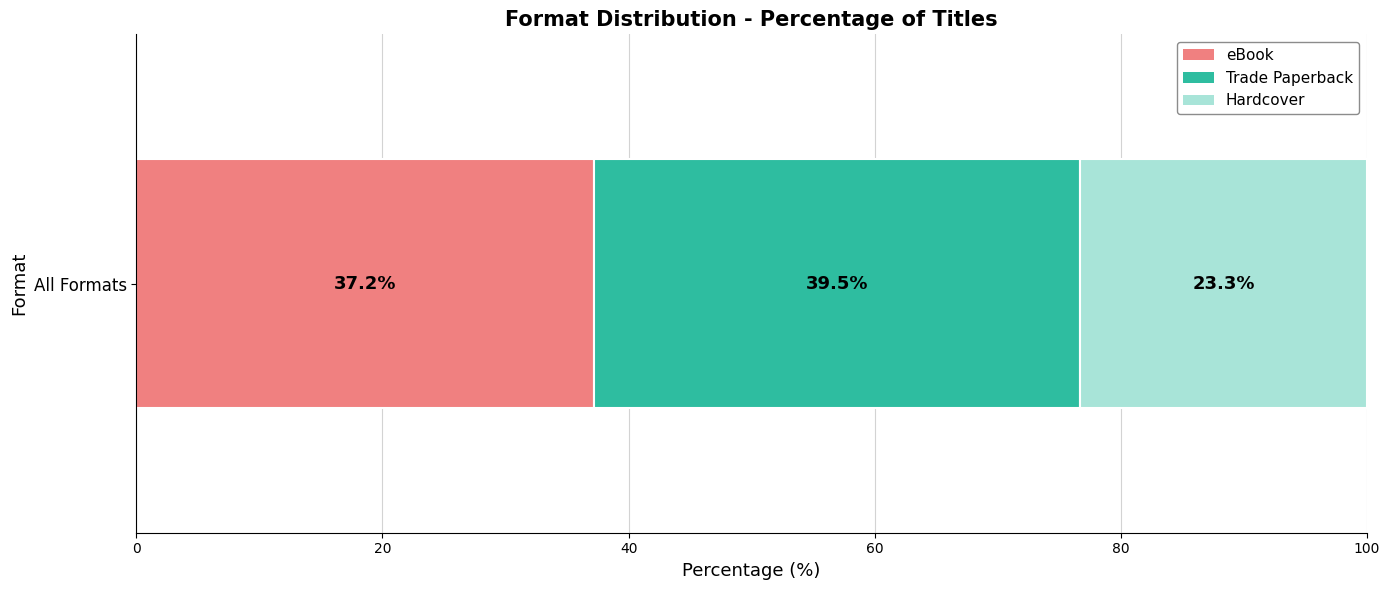

What is the highest value of the eBook series?

37.2